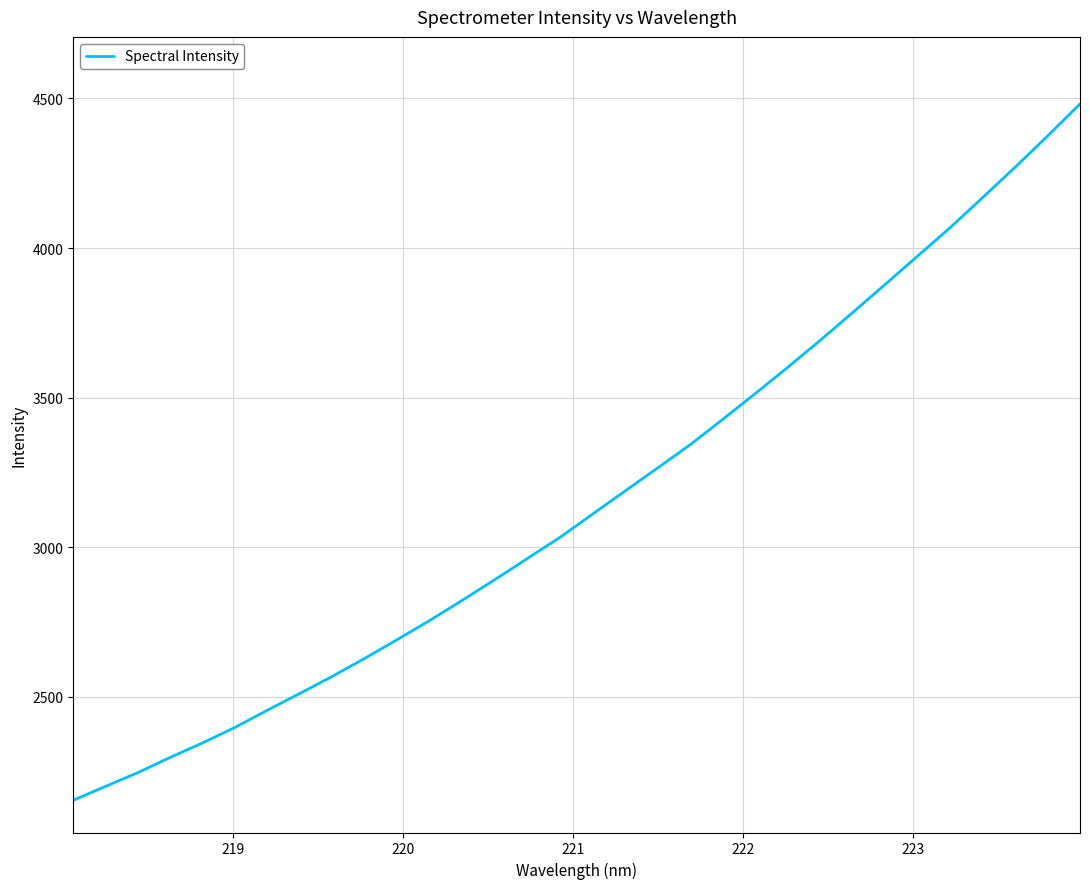

What is the difference between the maximum and minimum values?

2327.9